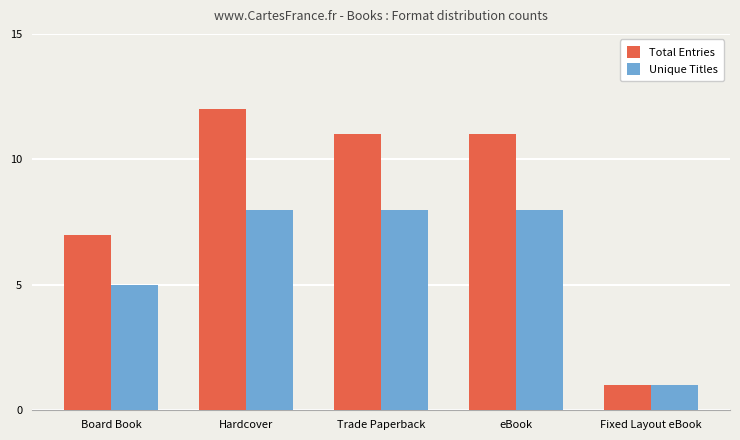

Which series has the largest total across all categories?

Total Entries